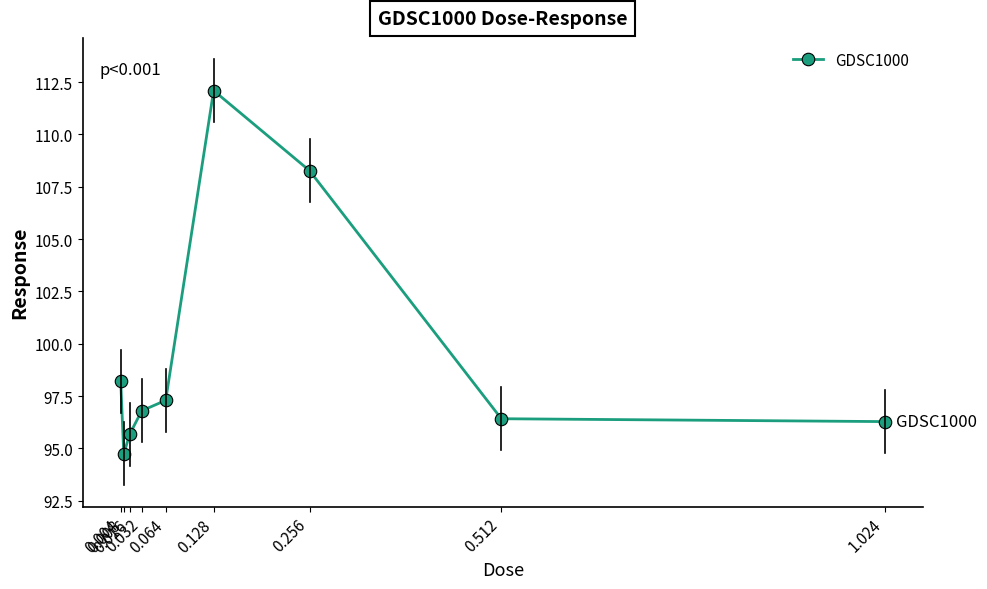

Which label corresponds to the smallest value in the chart?

0.008